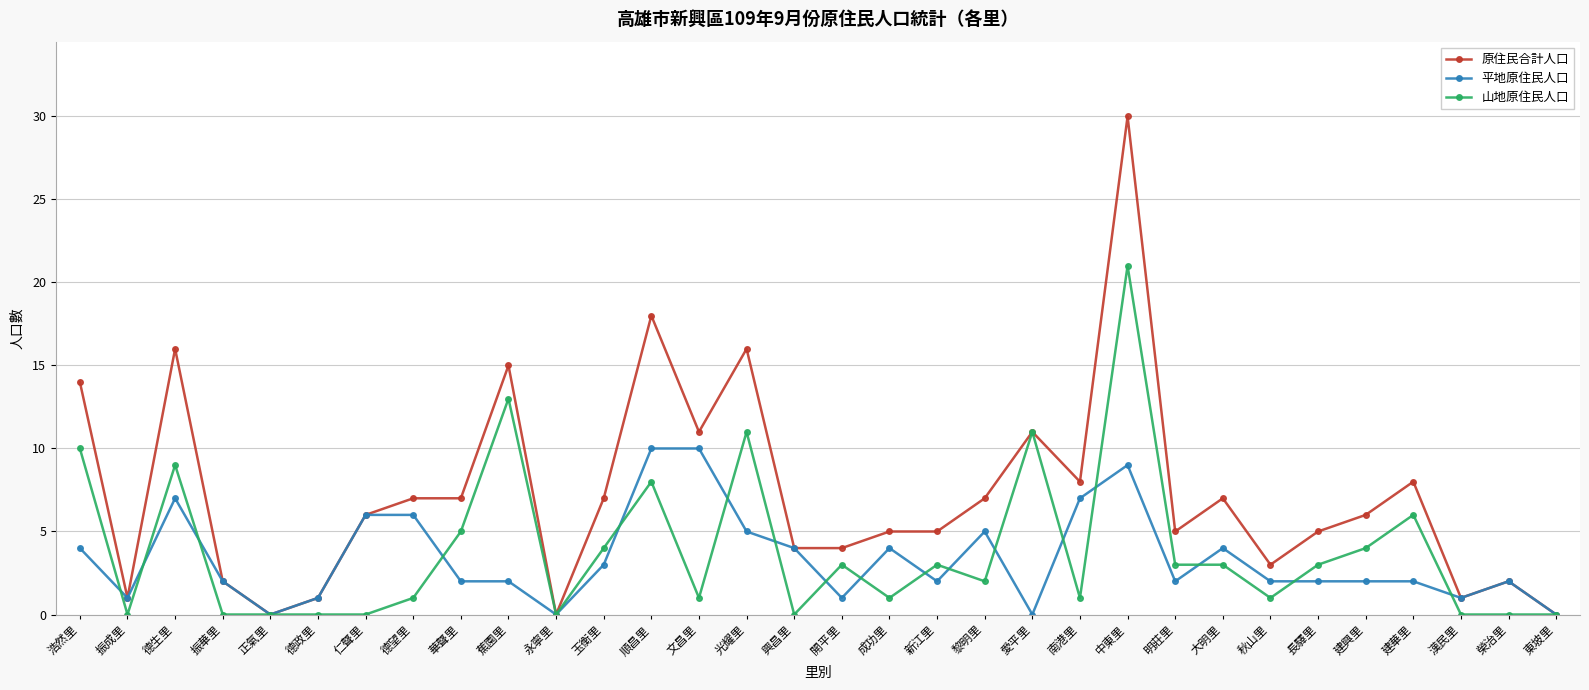

Does the chart have visible grid lines?

Yes